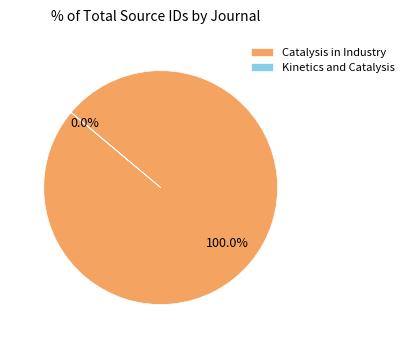

How many segments does this pie chart have?

2